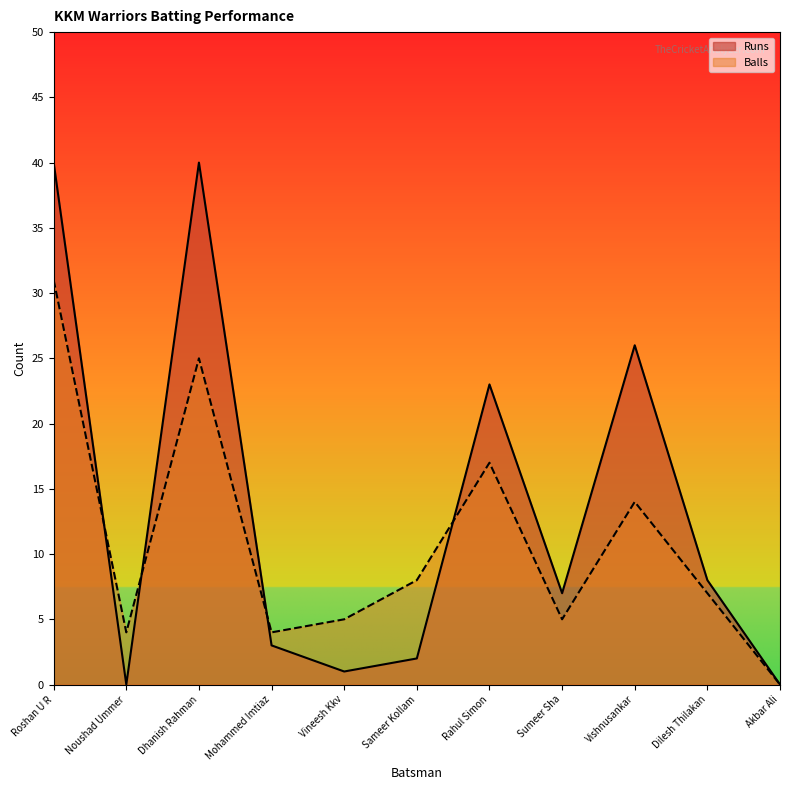

What is the label of the 2nd point from the right?

Dilesh Thilakan